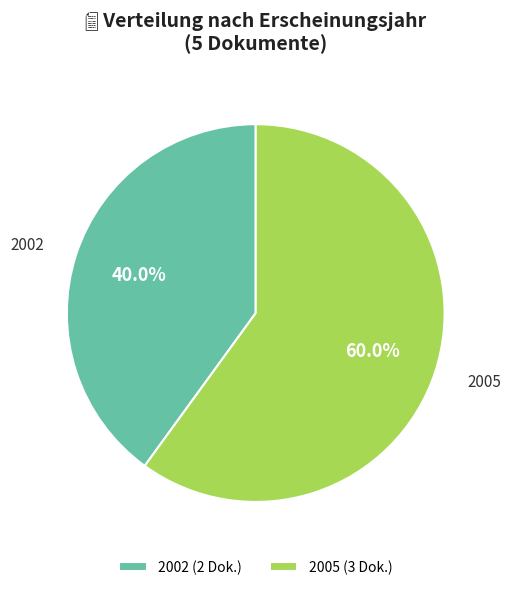

Between 2005 and 2002, which is larger?

2005